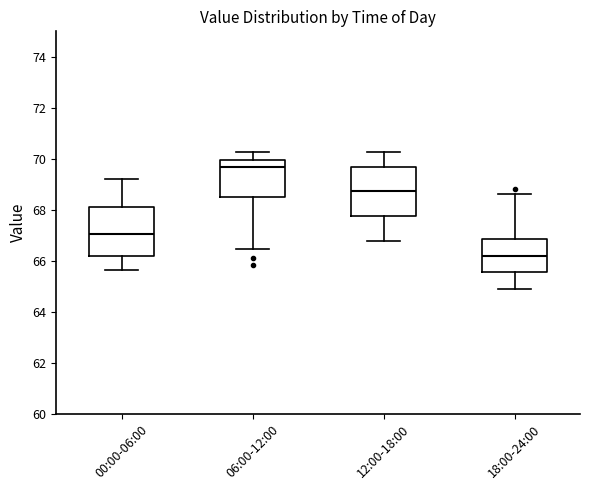

Which box has the highest median line?

06:00-12:00